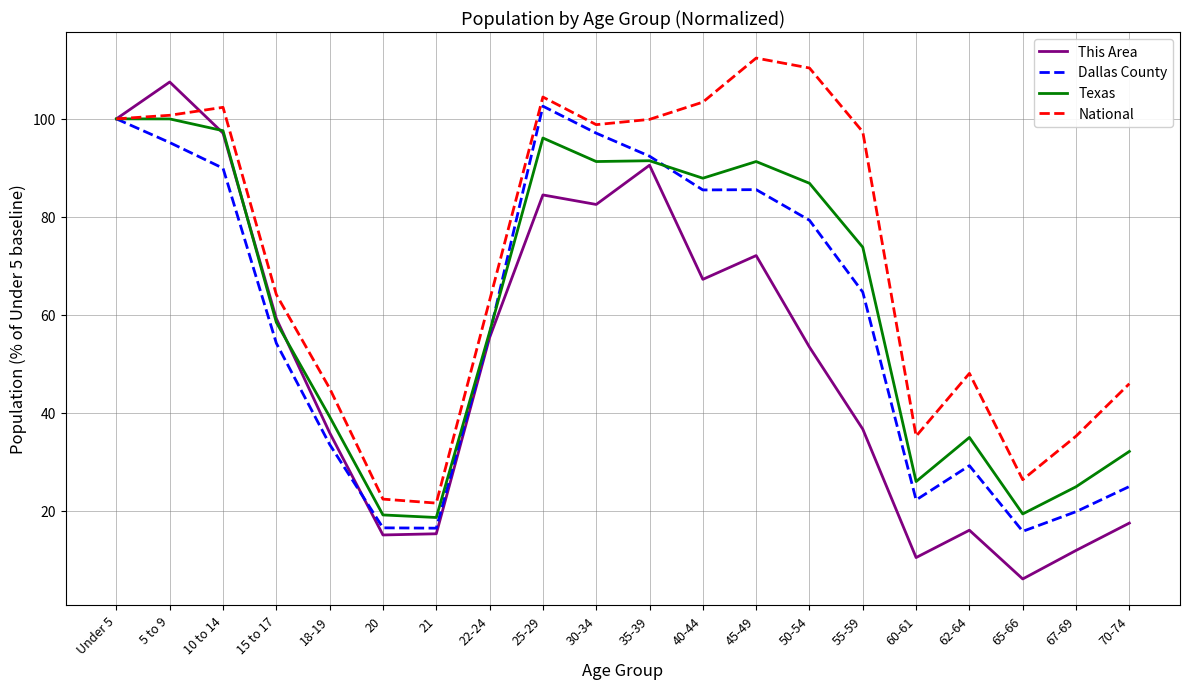

Which series has the largest total across all categories?

National